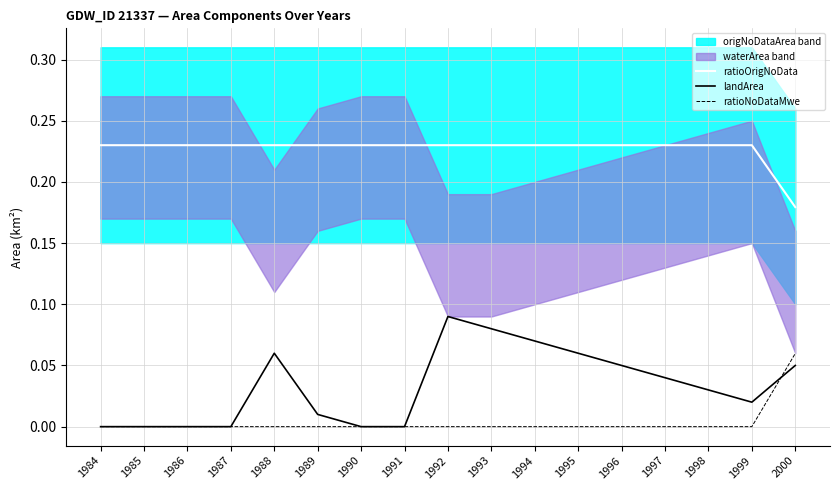

How many categories are shown in the chart?

17